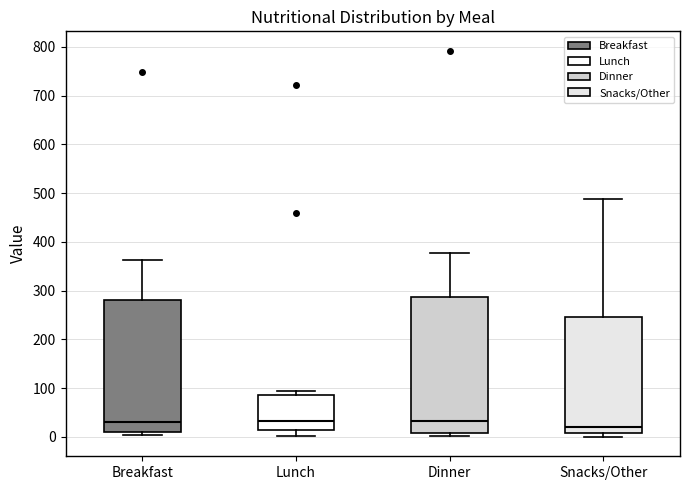

Reading left to right, transcribe this box plot: for each box, give where its median line is, the range the box spans, and where its two whiskers end, as read against the y-axis. The values are not printed on the chart, so give them approximately, as read against the axis.

Breakfast: median 30, box 10 to 280, whiskers 0 to 360
Lunch: median 30, box 10 to 90, whiskers 0 to 100
Dinner: median 30, box 10 to 290, whiskers 0 to 380
Snacks/Other: median 20, box 10 to 250, whiskers 0 to 490